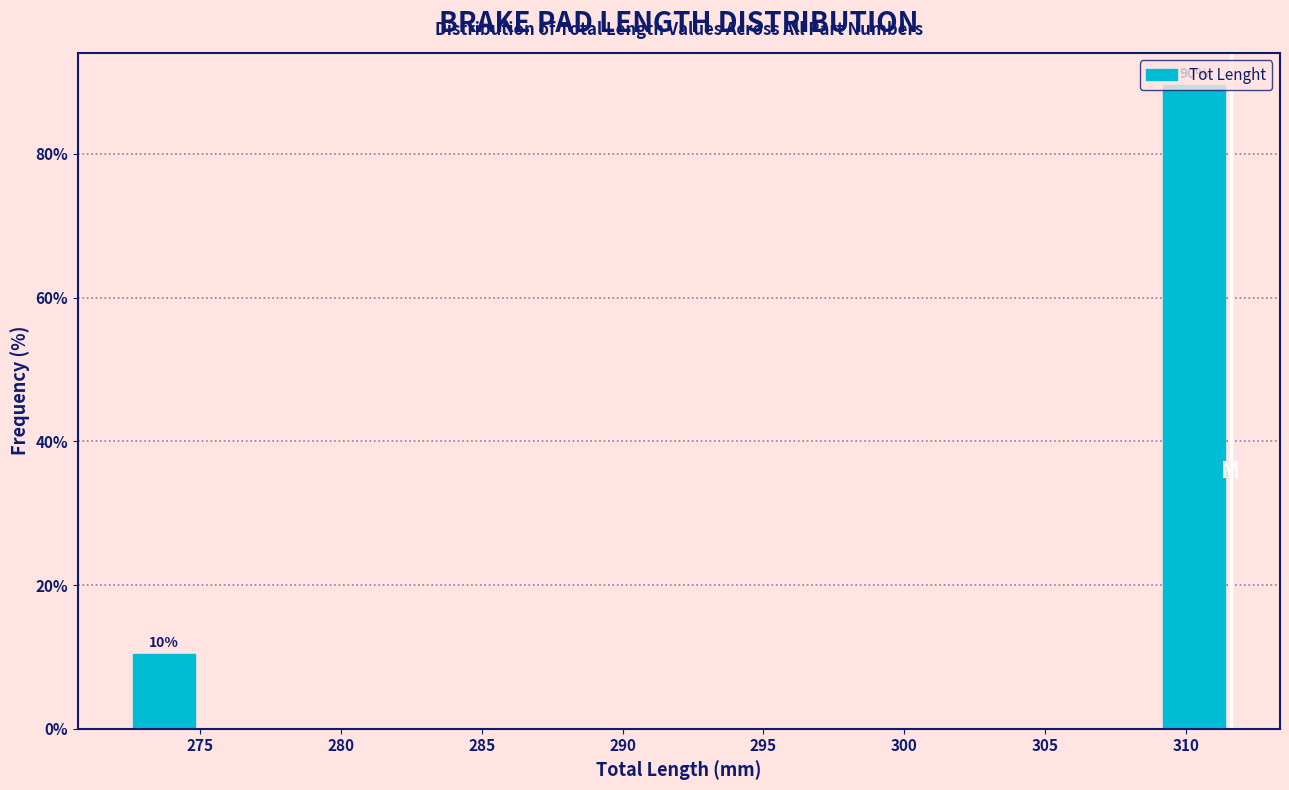

Which range on the x-axis has the tallest bar?

309.0 to 311.5